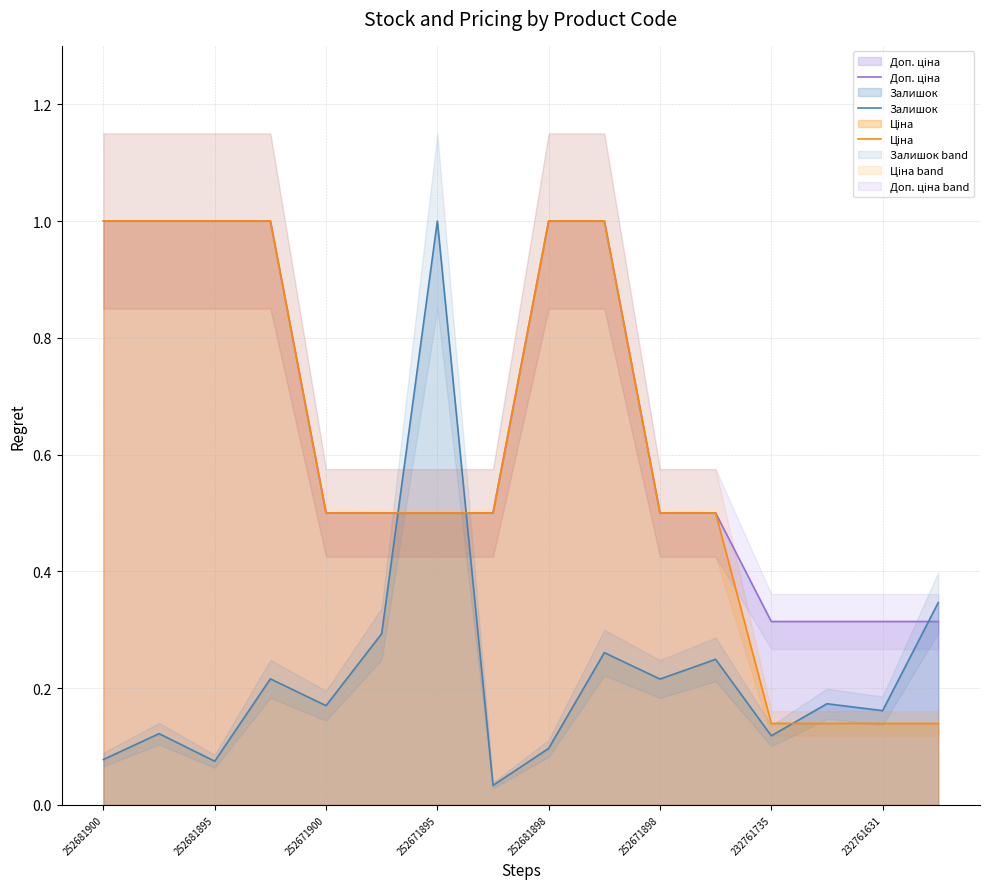

At which label does Залишок reach its peak?

252671895